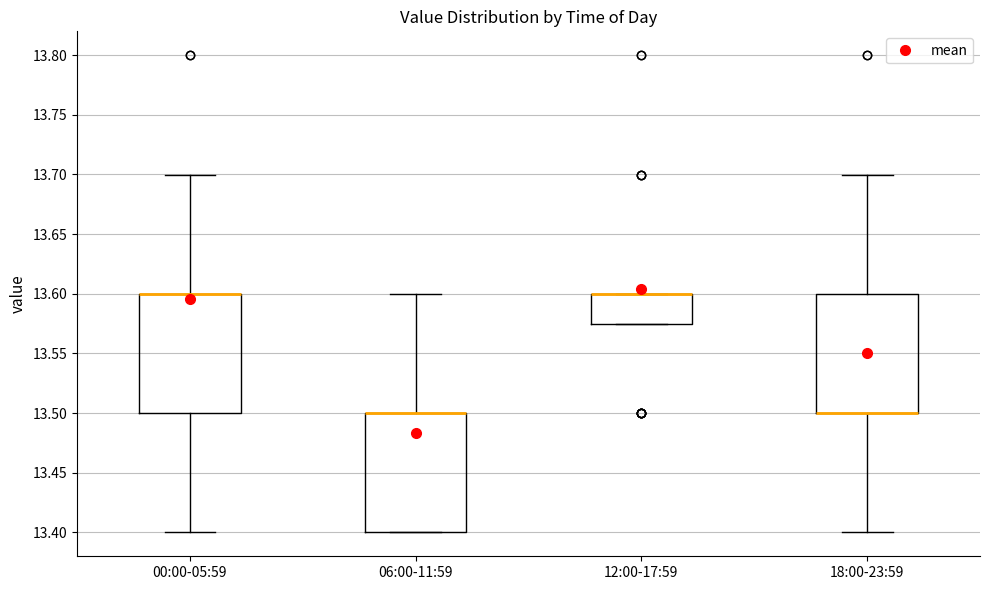

Reading left to right, transcribe this box plot: for each box, give where its median line is, the range the box spans, and where its two whiskers end, as read against the y-axis. The values are not printed on the chart, so give them approximately, as read against the axis.

00:00-05:59: median 13.600 (drawn on the box's upper edge), box 13.500 to 13.600, whiskers 13.400 to 13.700
06:00-11:59: median 13.500 (drawn on the box's upper edge), box 13.400 to 13.500, whiskers 13.400 to 13.600
12:00-17:59: median 13.600 (drawn on the box's upper edge), box 13.575 to 13.600, whiskers 13.575 to 13.600
18:00-23:59: median 13.500 (drawn on the box's lower edge), box 13.500 to 13.600, whiskers 13.400 to 13.700